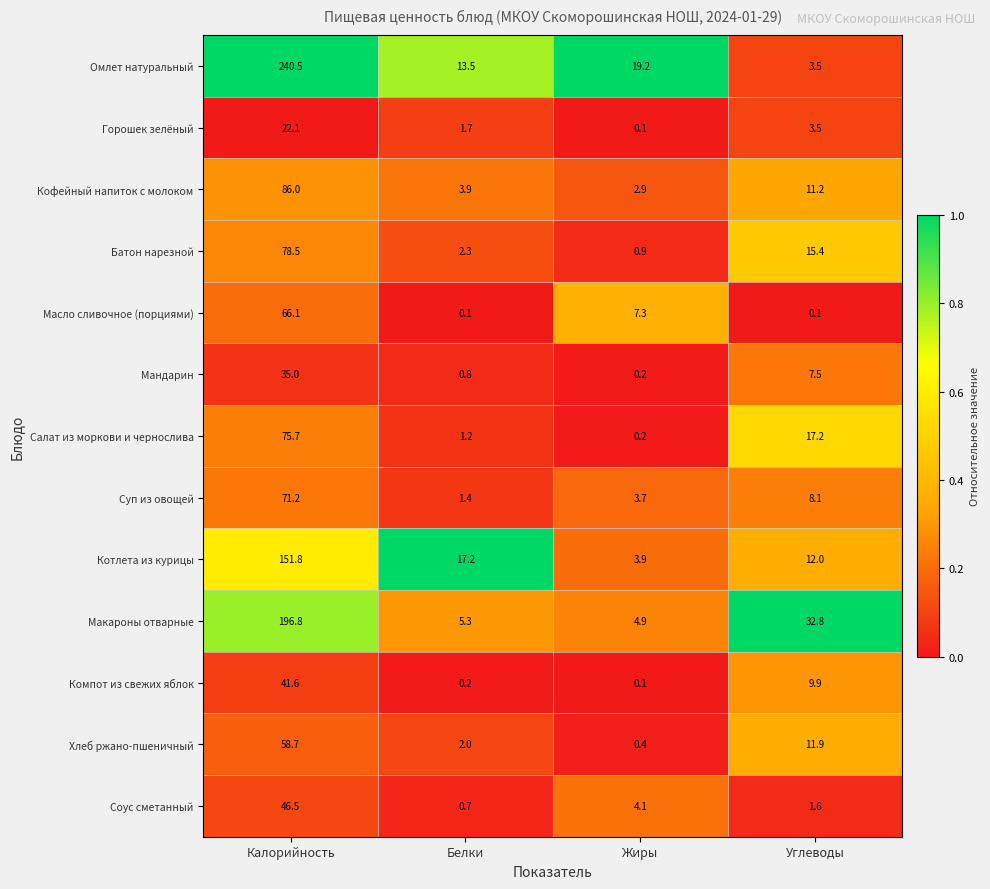

At which label does Горошек зелёный first exceed 3?

Калорийность